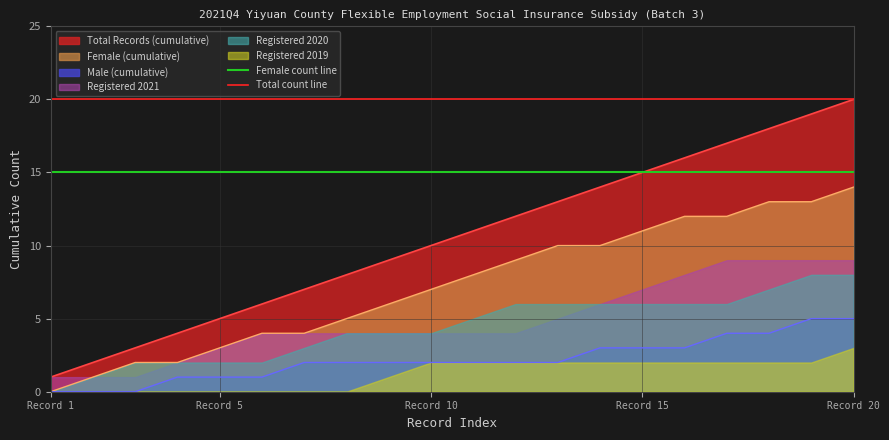

Which category has the lowest value in the Female (cumulative) series?

Record 1